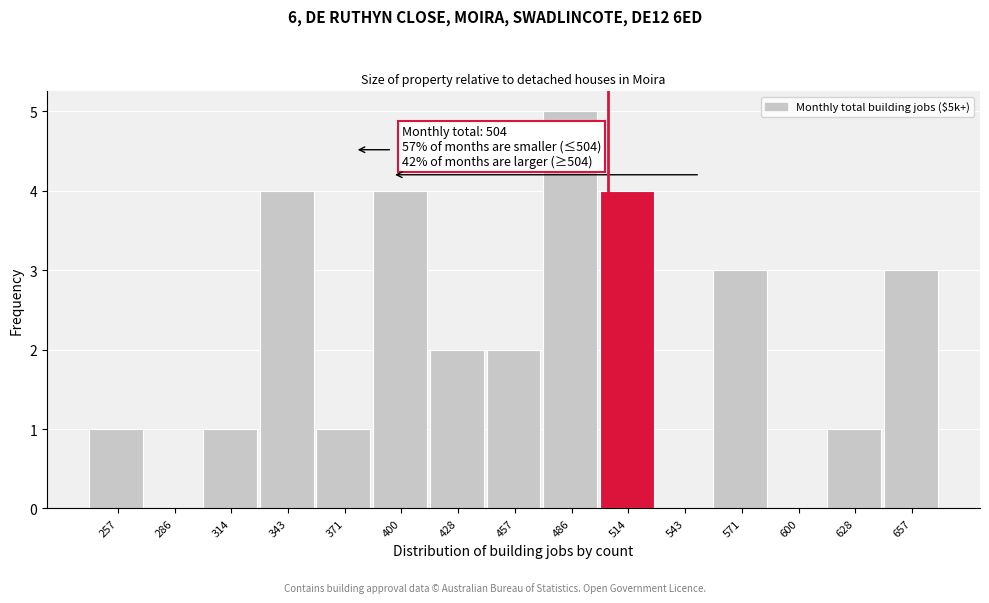

Which range on the x-axis has the tallest bar?

470 to 500